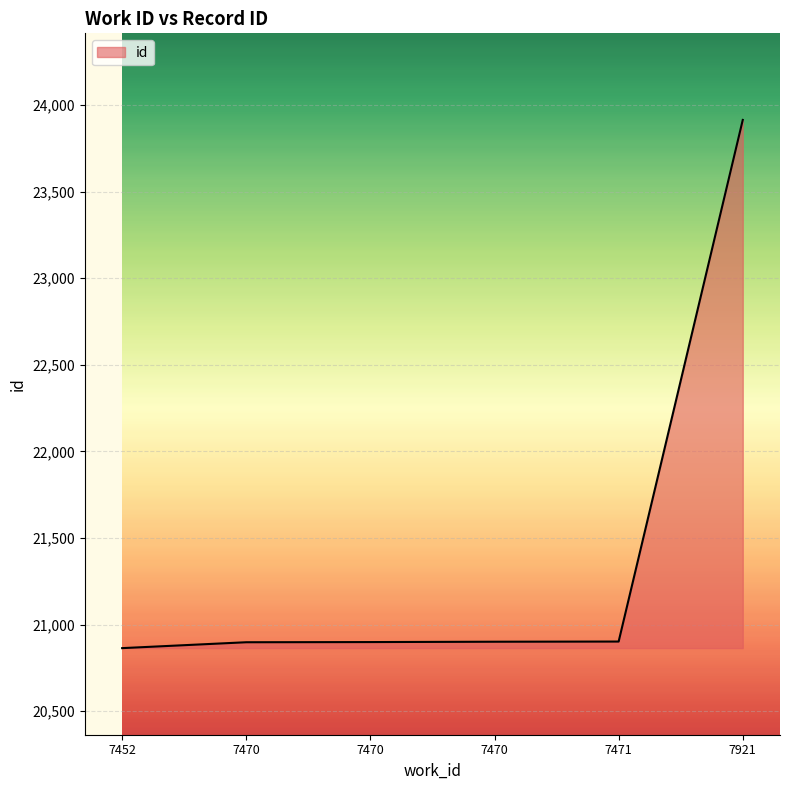

True or false: the data shows 20898 at 7470.

True